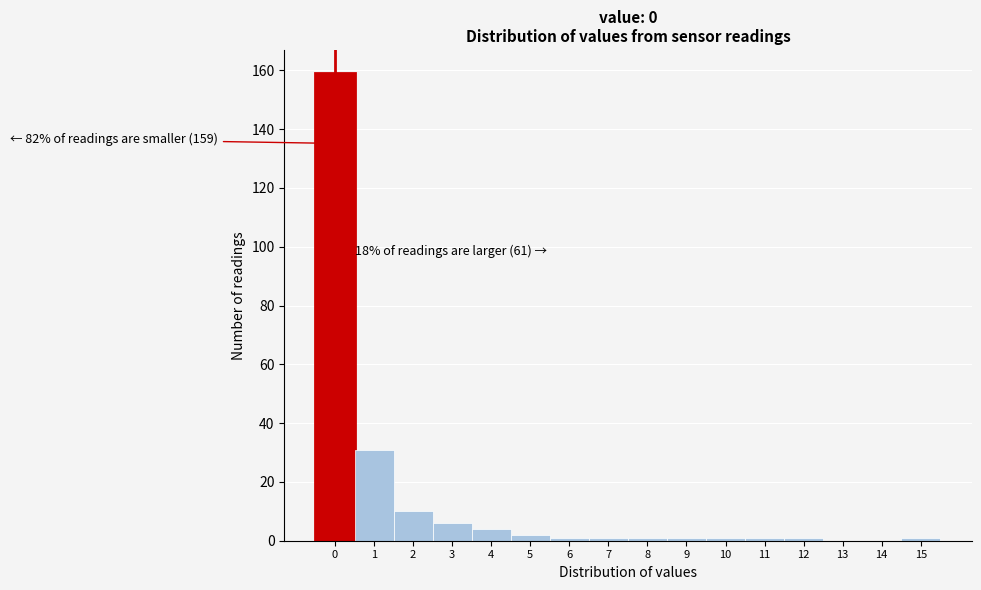

Reading right to left, what are all the values shown in this chart?

15=1	14=0	13=0	12=1	11=1	10=1	9=1	8=1	7=1	6=1	5=2	4=4	3=6	2=10	1=31	0=159